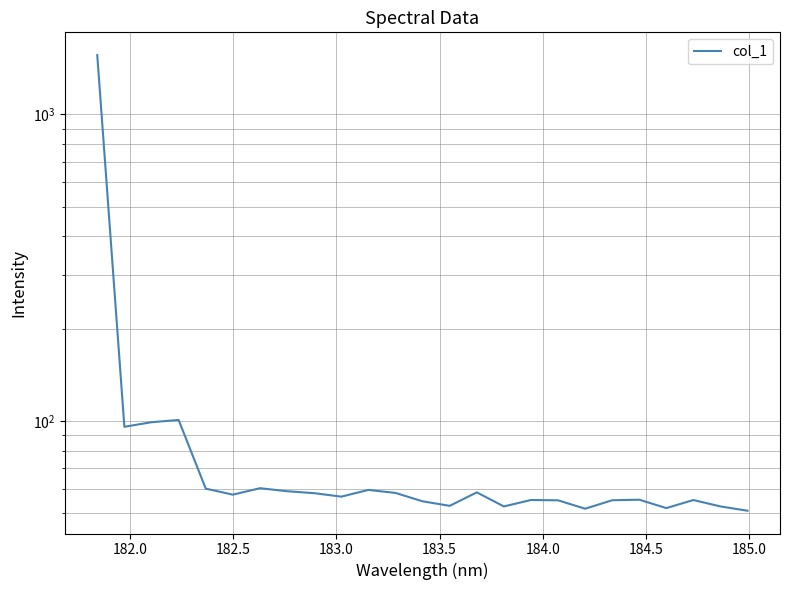

How many categories are shown in the chart?

25